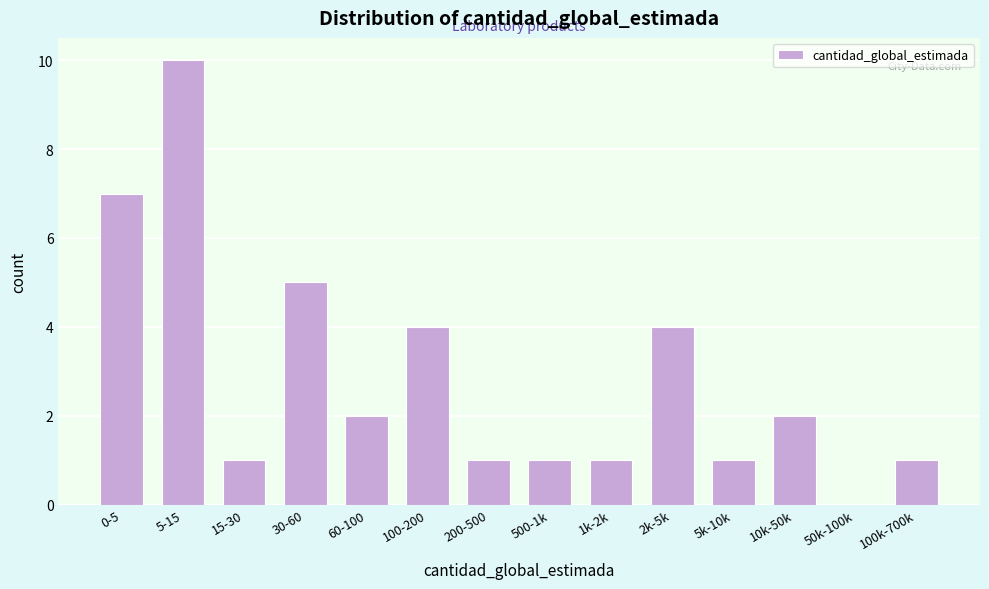

Reading right to left, extract all data points from this chart.

100k-700k=1	50k-100k=0	10k-50k=2	5k-10k=1	2k-5k=4	1k-2k=1	500-1k=1	200-500=1	100-200=4	60-100=2	30-60=5	15-30=1	5-15=10	0-5=7